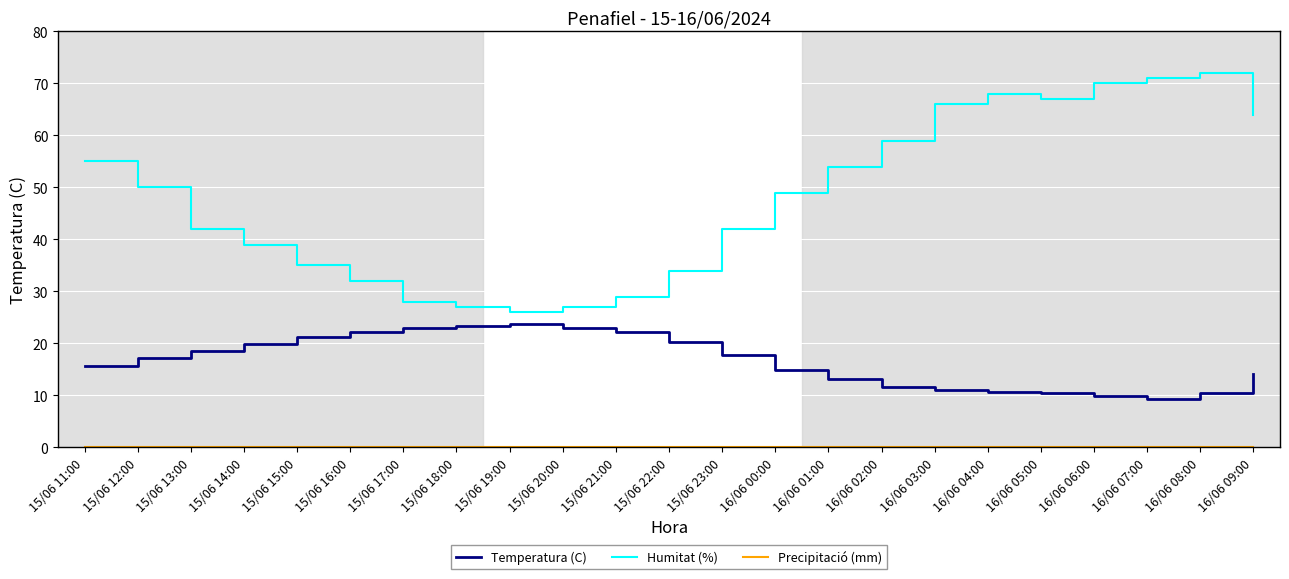

What is the difference between the maximum and minimum values in the Humitat (%) series?

46.0